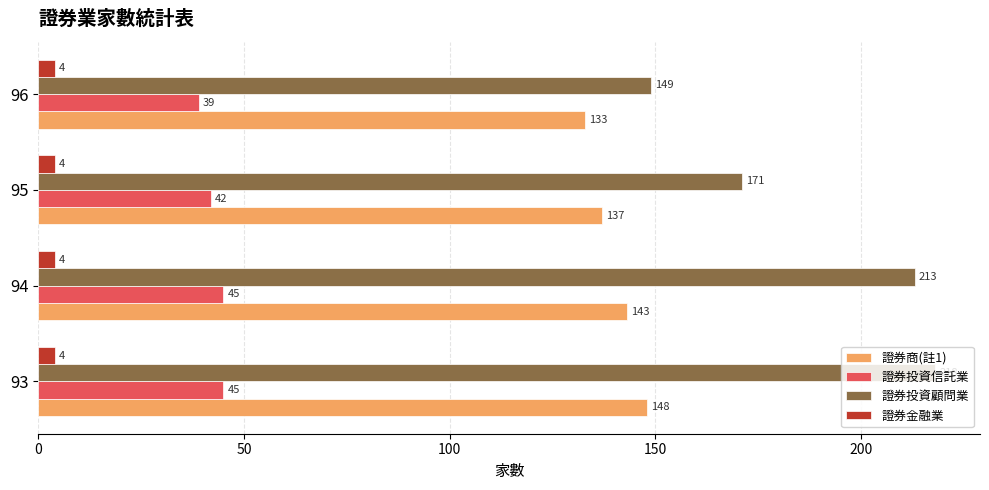

Read the 證券金融業 value at 93.

4